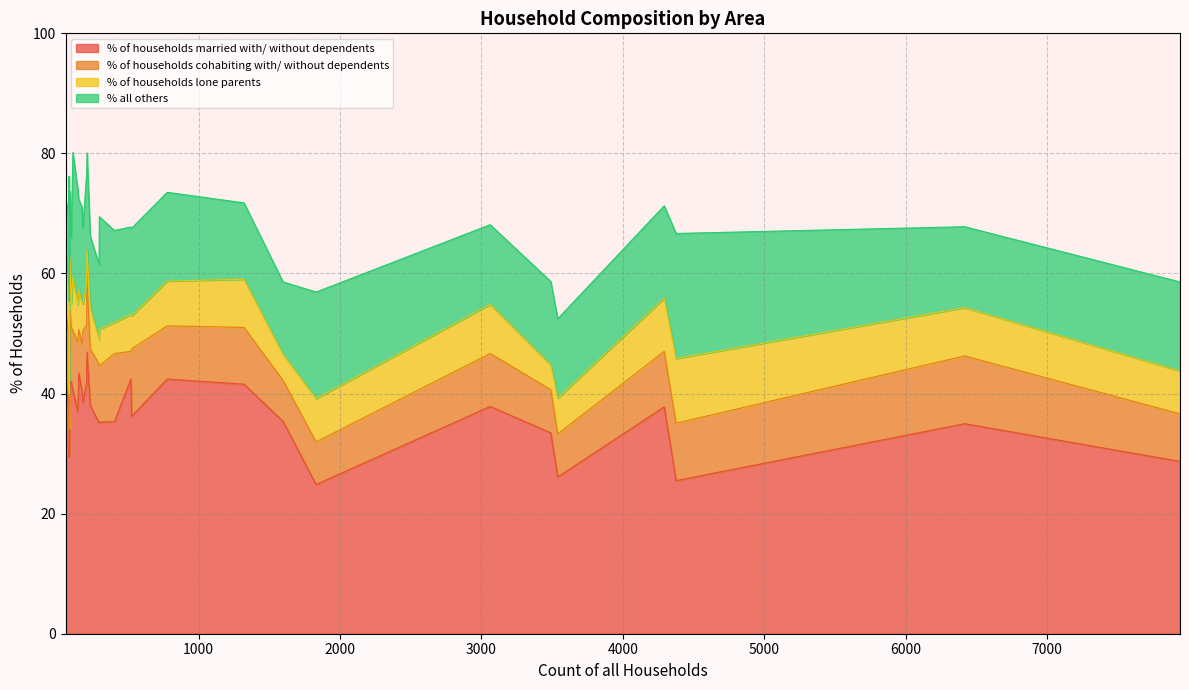

True or false: % all others and % of households married with/ without dependents cross at least once.

False